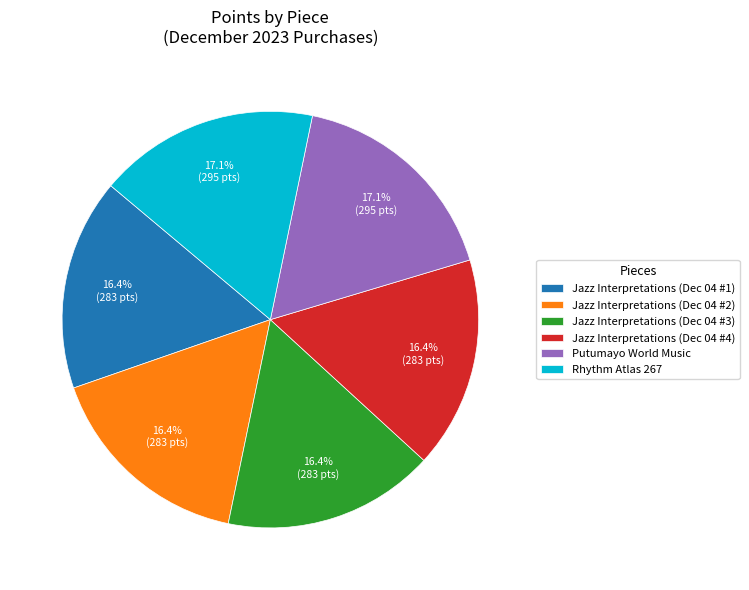

How many segments does this pie chart have?

6